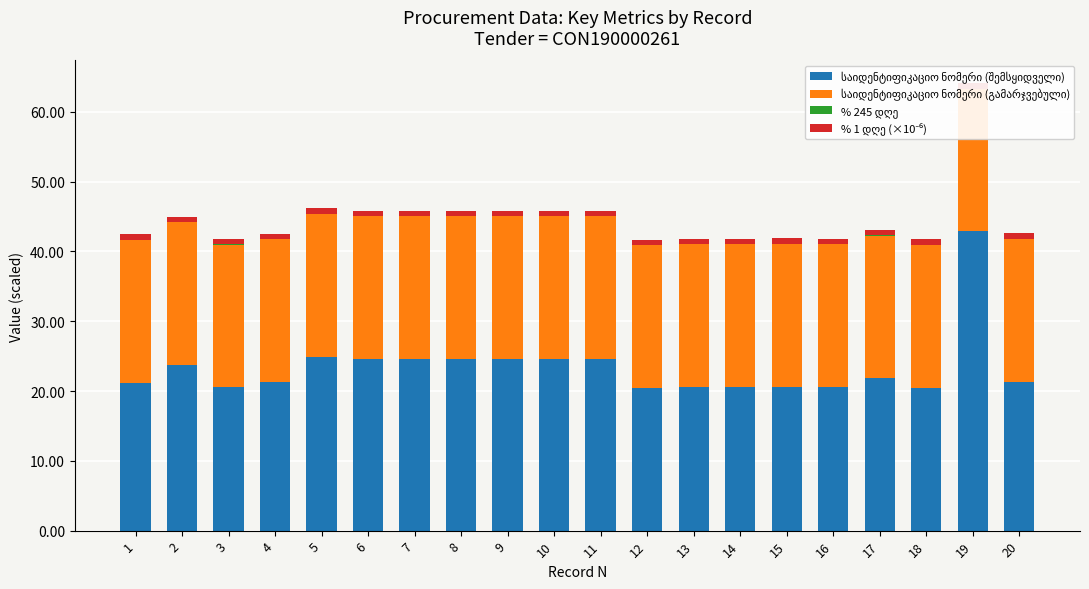

How many data points in საიდენტიფიკაციო ნომერი (შემსყიდველი) are less than 21?

7